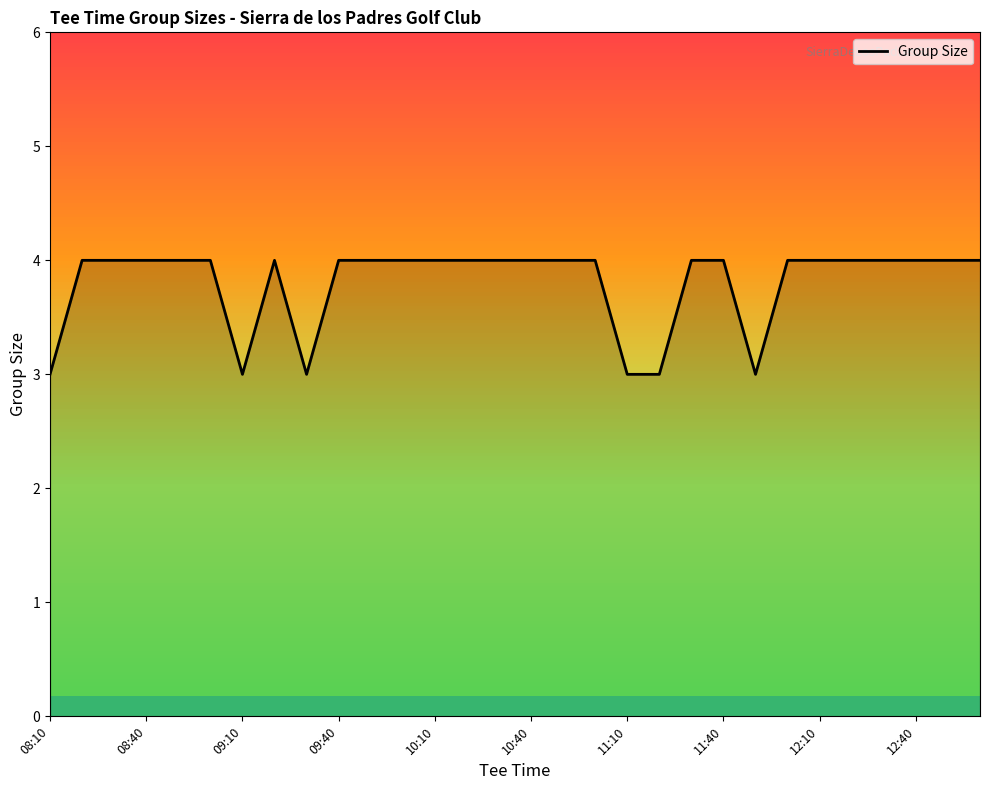

What is the smallest value displayed?

3